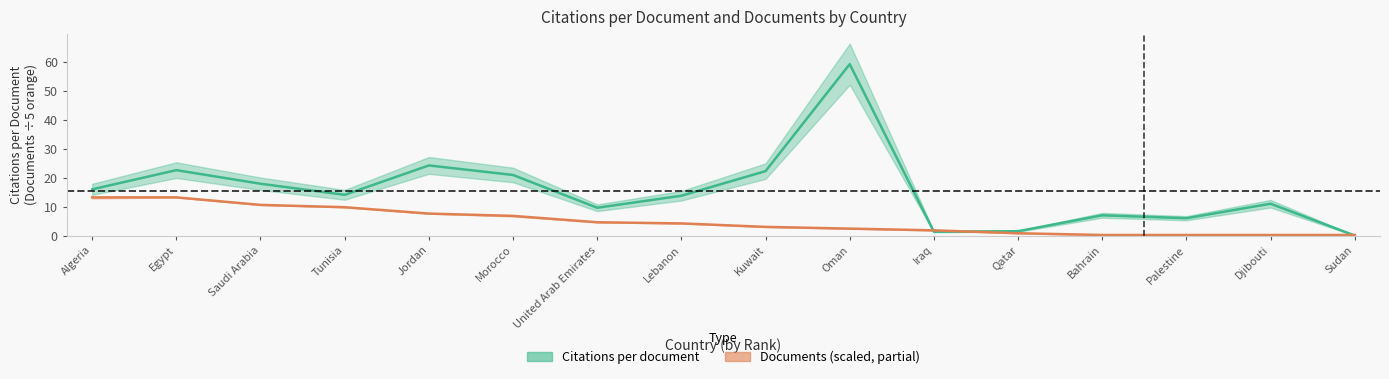

What is the sum of the values at Sudan and Djibouti?

11.0